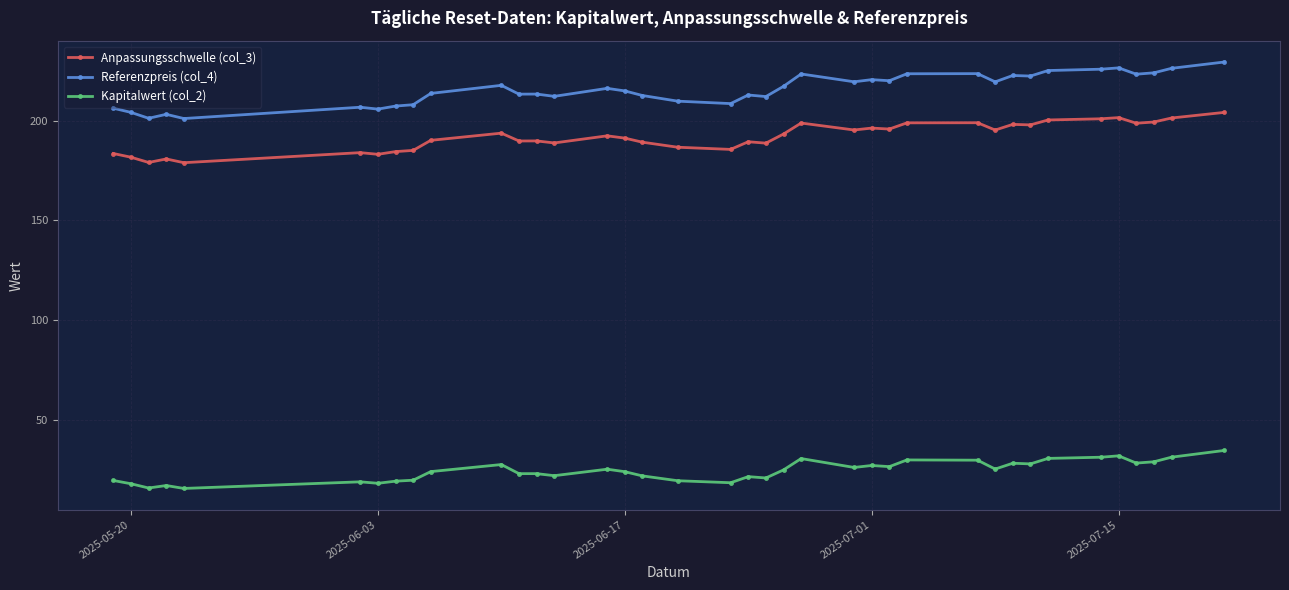

Which series has the widest spread of values?

Referenzpreis (col_4)